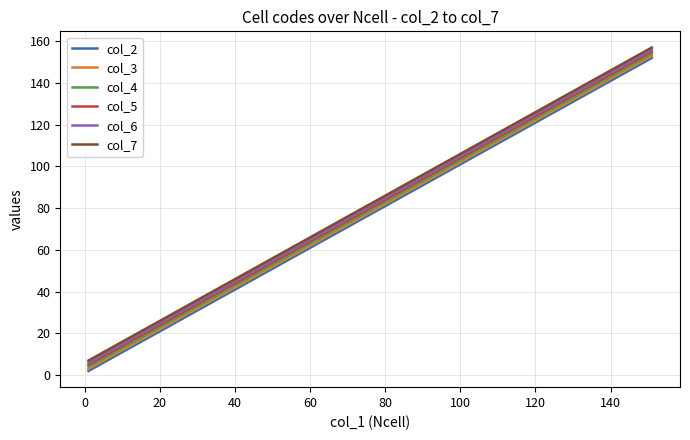

True or false: col_7 has more than 2 interior local peaks.

False